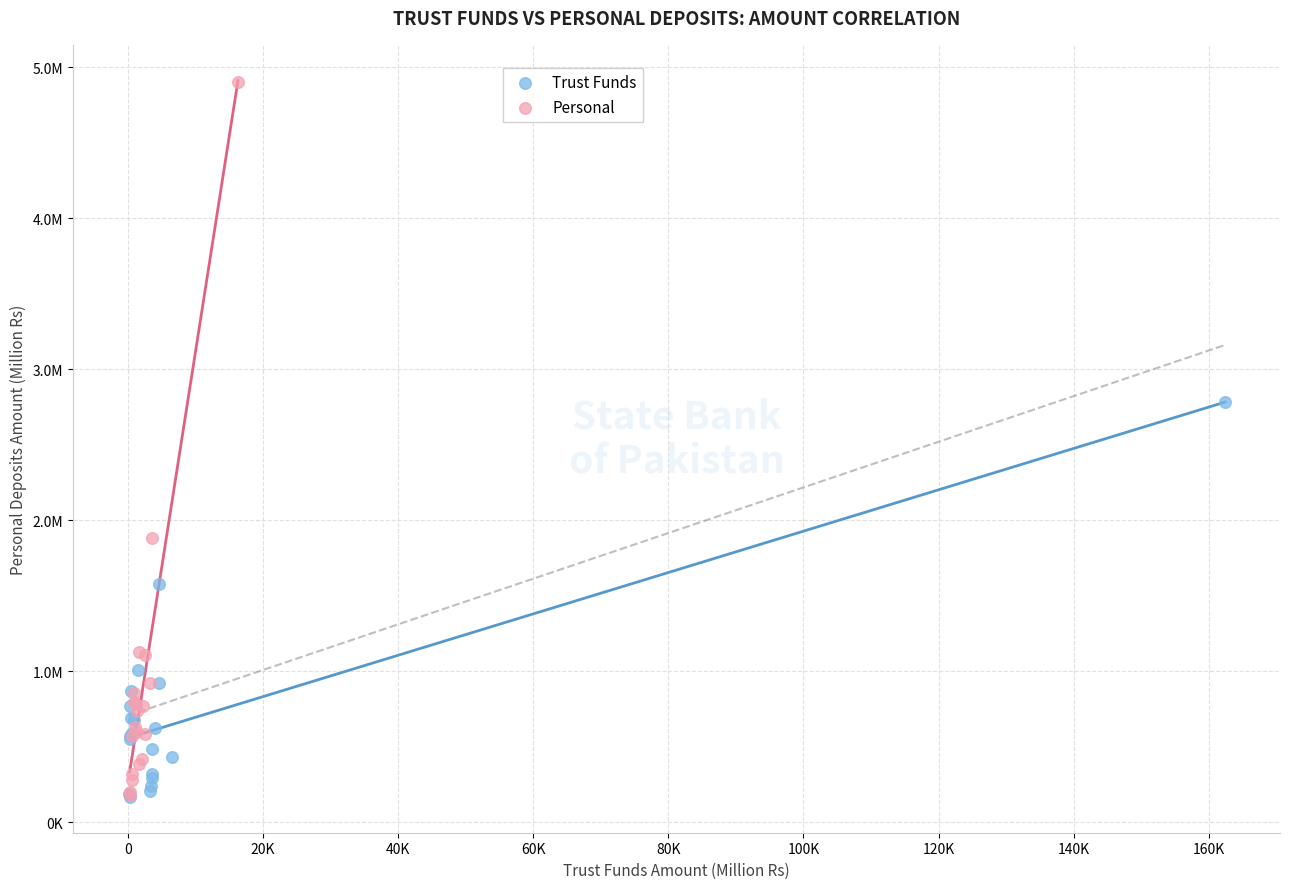

What are all the series names shown in the legend?

Trust Funds, Personal